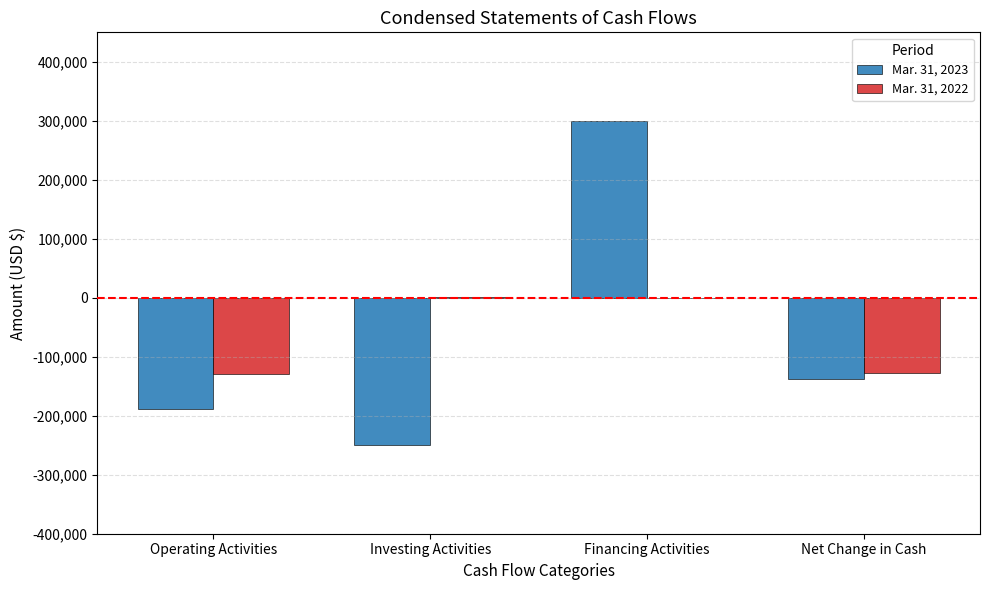

Is the value of Mar. 31, 2023 at Operating Activities greater than the value of Mar. 31, 2022 at Net Change in Cash?

No